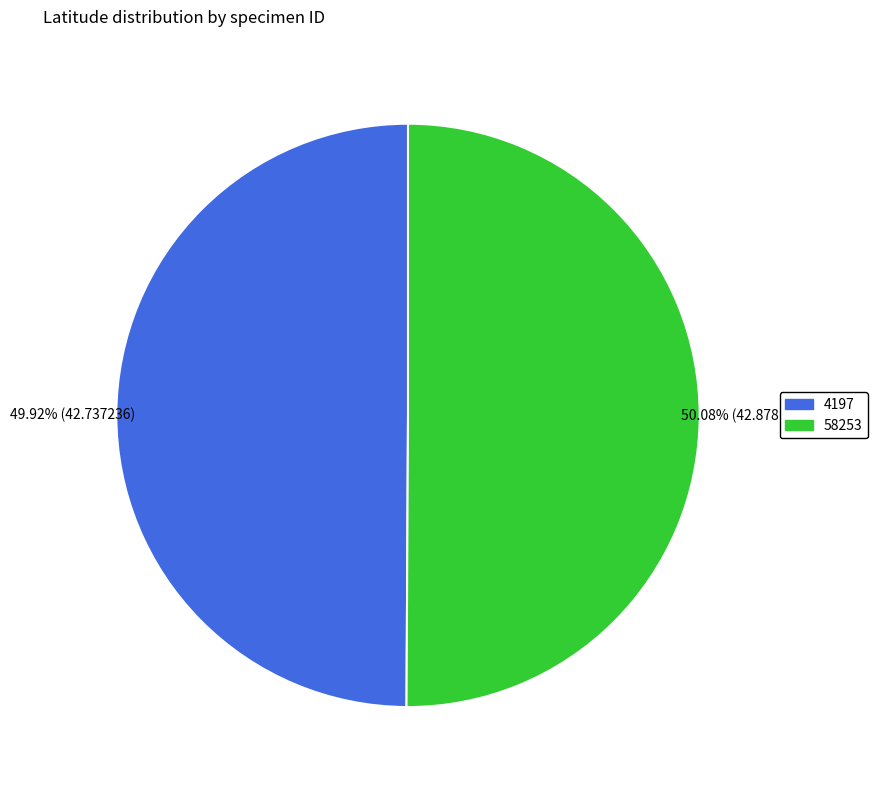

Is there any slice that represents more than half of the pie?

Yes